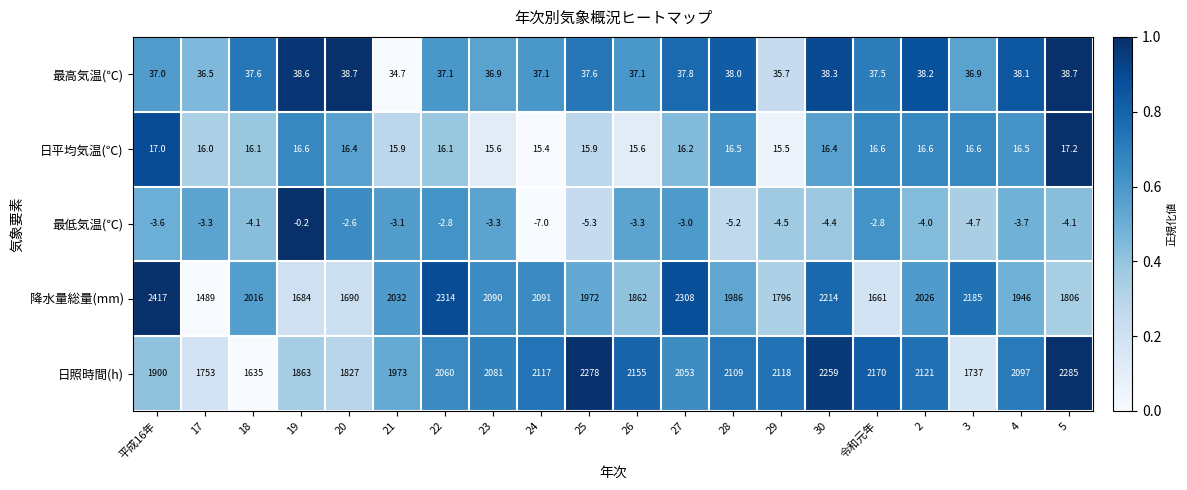

At how many categories does at least one series exceed 0?

20